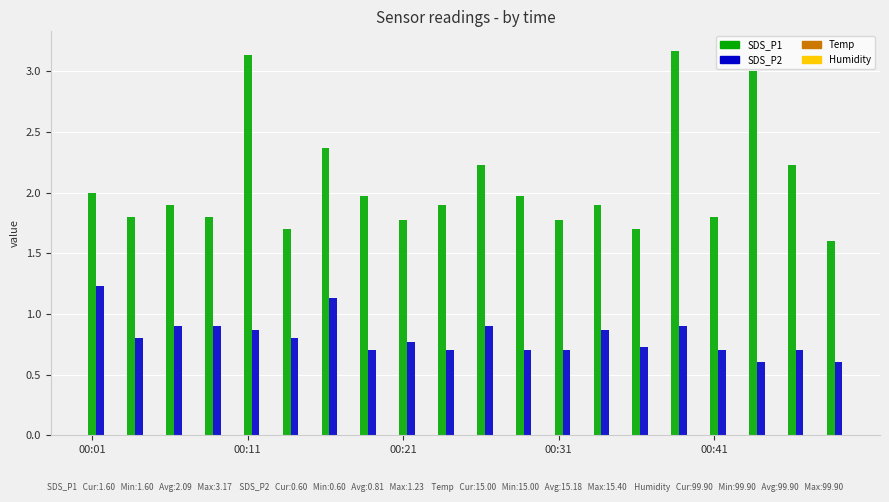

At how many categories does at least one series exceed 1?

20